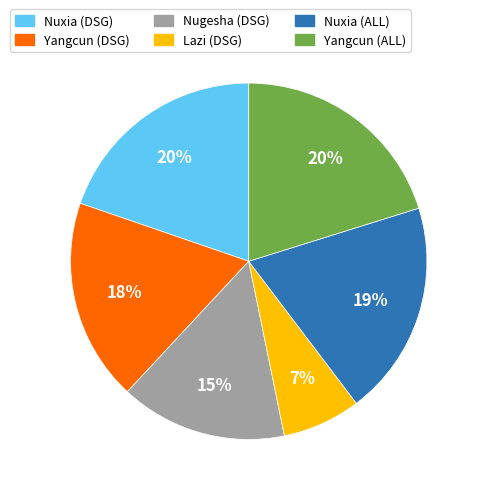

What is the smallest slice in the pie chart?

Lazi (DSG)